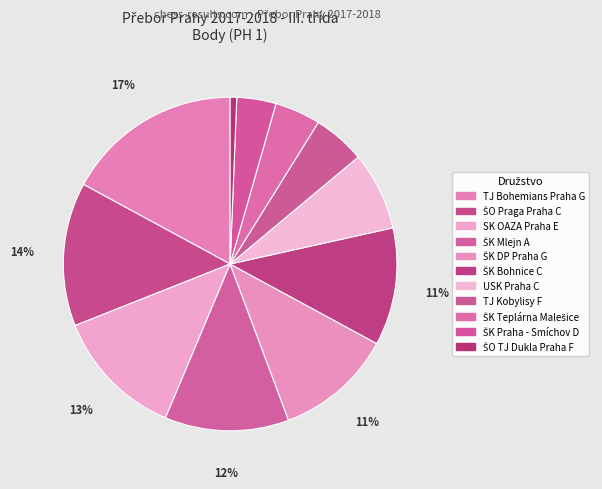

Which category has the biggest portion of the pie?

TJ Bohemians Praha G